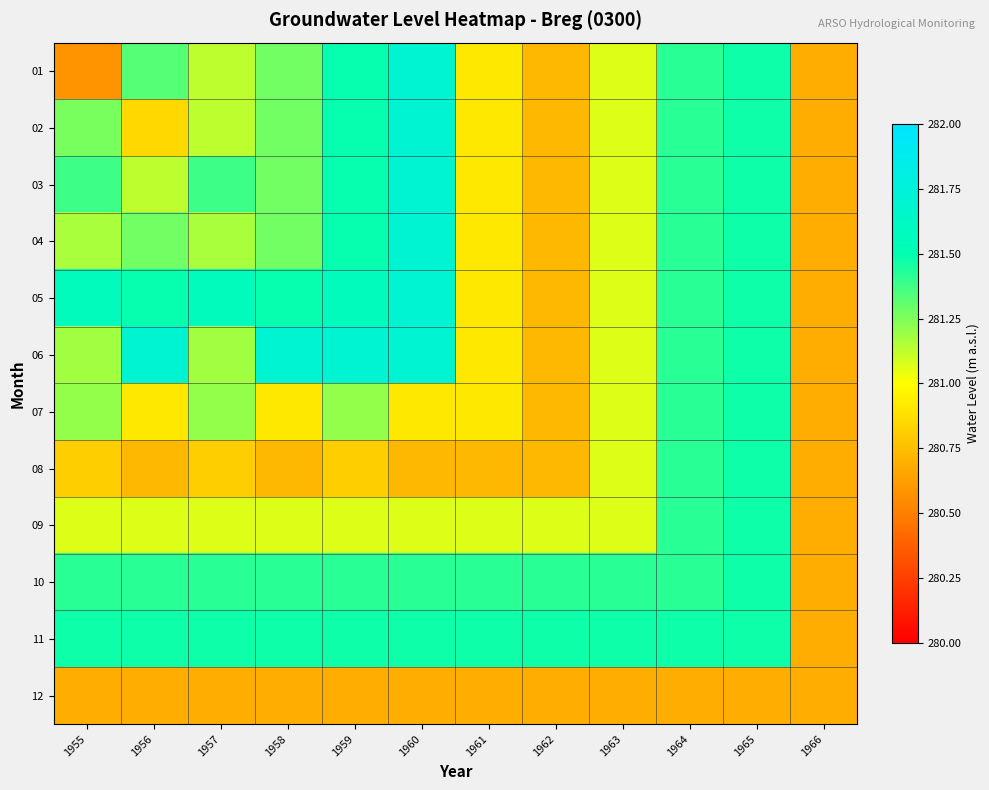

Reading left to right, extract all data points from this chart.

01: 1955=280.6	1956=281.3	1957=281.1	1958=281.3	1959=281.5	1960=281.7	1961=280.9	1962=280.7	1963=281.1	1964=281.4	1965=281.5	1966=280.7
02: 1955=281.3	1956=280.9	1957=281.1	1958=281.3	1959=281.5	1960=281.7	1961=280.9	1962=280.7	1963=281.1	1964=281.4	1965=281.5	1966=280.7
03: 1955=281.4	1956=281.1	1957=281.4	1958=281.3	1959=281.5	1960=281.7	1961=280.9	1962=280.7	1963=281.1	1964=281.4	1965=281.5	1966=280.7
04: 1955=281.2	1956=281.3	1957=281.2	1958=281.3	1959=281.5	1960=281.7	1961=280.9	1962=280.7	1963=281.1	1964=281.4	1965=281.5	1966=280.7
05: 1955=281.6	1956=281.5	1957=281.6	1958=281.5	1959=281.6	1960=281.7	1961=280.9	1962=280.7	1963=281.1	1964=281.4	1965=281.5	1966=280.7
06: 1955=281.2	1956=281.7	1957=281.2	1958=281.7	1959=281.7	1960=281.7	1961=280.9	1962=280.7	1963=281.1	1964=281.4	1965=281.5	1966=280.7
07: 1955=281.2	1956=280.9	1957=281.2	1958=280.9	1959=281.2	1960=280.9	1961=280.9	1962=280.7	1963=281.1	1964=281.4	1965=281.5	1966=280.7
08: 1955=280.8	1956=280.7	1957=280.8	1958=280.7	1959=280.8	1960=280.7	1961=280.7	1962=280.7	1963=281.1	1964=281.4	1965=281.5	1966=280.7
09: 1955=281.1	1956=281.1	1957=281.1	1958=281.1	1959=281.1	1960=281.1	1961=281.1	1962=281.1	1963=281.1	1964=281.4	1965=281.5	1966=280.7
10: 1955=281.4	1956=281.4	1957=281.4	1958=281.4	1959=281.4	1960=281.4	1961=281.4	1962=281.4	1963=281.4	1964=281.4	1965=281.5	1966=280.7
11: 1955=281.5	1956=281.5	1957=281.5	1958=281.5	1959=281.5	1960=281.5	1961=281.5	1962=281.5	1963=281.5	1964=281.5	1965=281.5	1966=280.7
12: 1955=280.7	1956=280.7	1957=280.7	1958=280.7	1959=280.7	1960=280.7	1961=280.7	1962=280.7	1963=280.7	1964=280.7	1965=280.7	1966=280.7